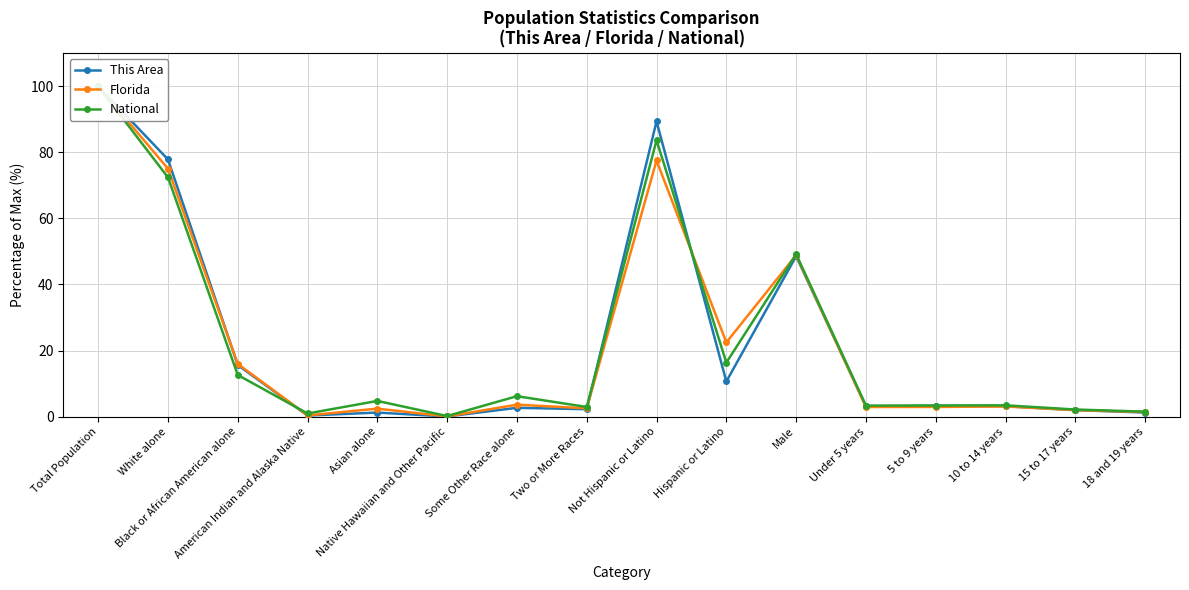

How many times do Florida and National cross each other?

3